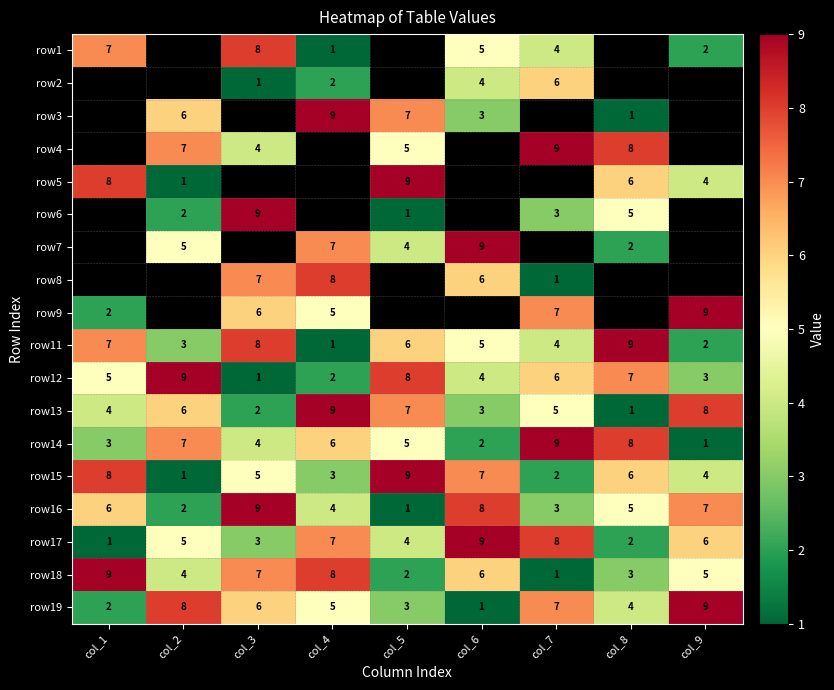

At how many categories does at least one series exceed 5?

9